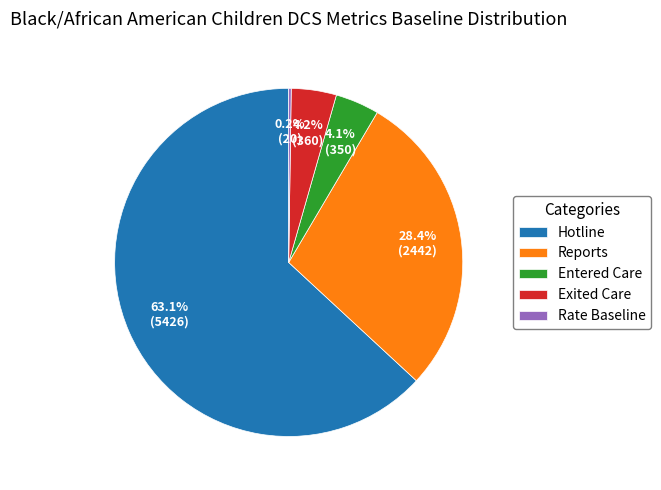

Does any single category account for the majority?

Yes